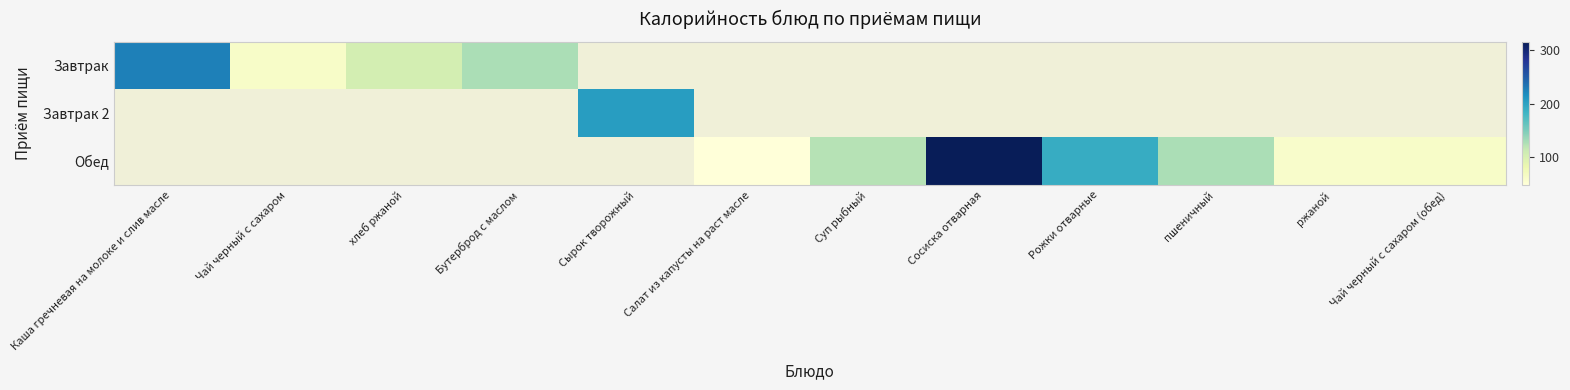

Which category has the highest value across all series?

Сосиска отварная